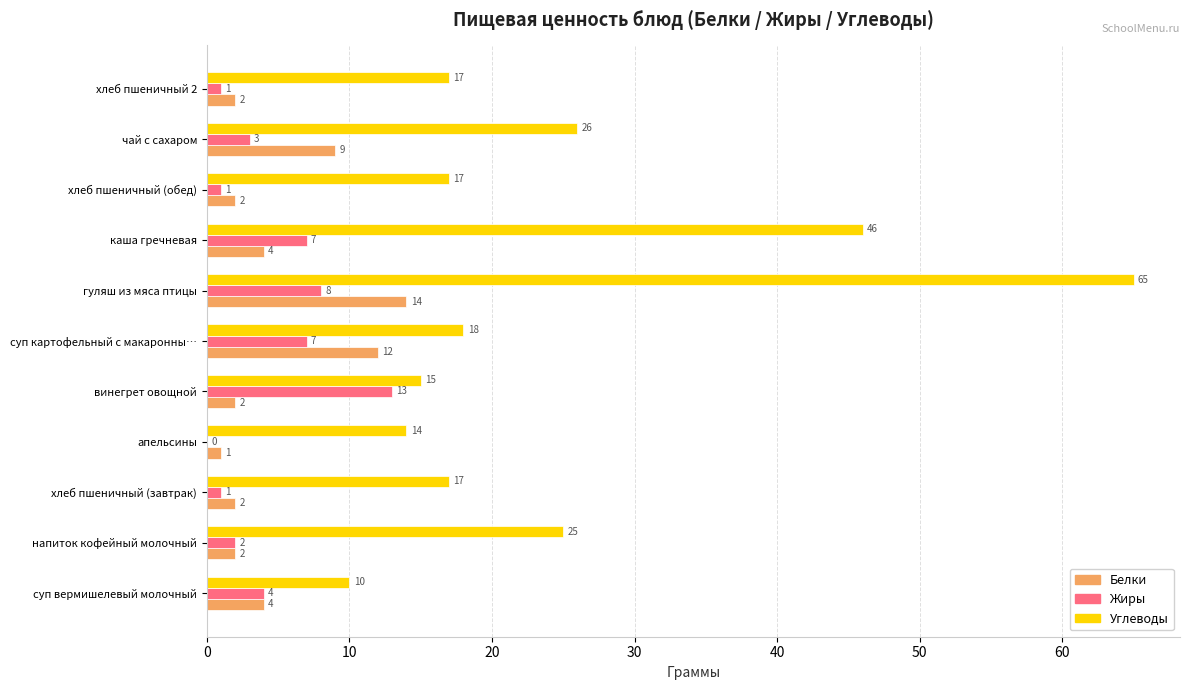

What is the total value across all series at хлеб пшеничный (завтрак)?

20